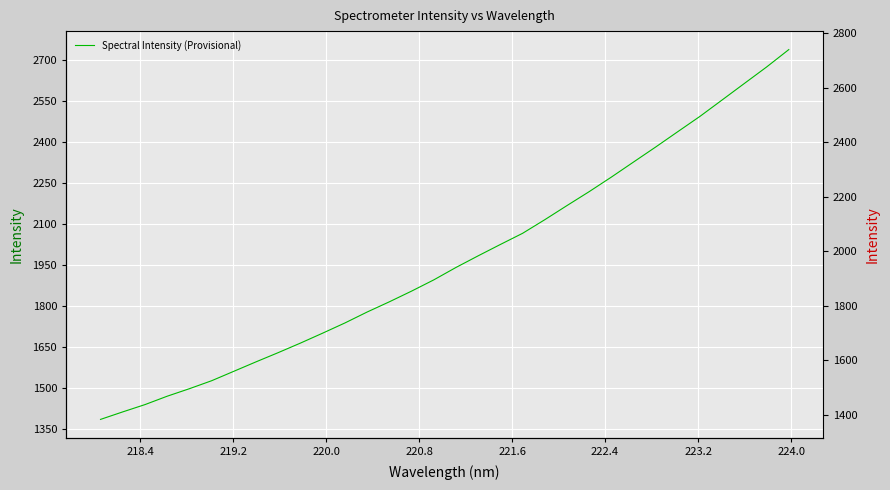

Reading right to left, extract all data points from this chart.

2739.2	2675.5	2615.4	2555.0	2494.9	2438.8	2382.3	2327.2	2271.9	2218.7	2167.6	2115.9	2066.0	2025.1	1983.5	1940.9	1895.3	1854.2	1815.0	1777.6	1737.5	1700.2	1663.8	1628.9	1595.1	1560.4	1525.8	1496.6	1469.1	1438.3	1411.6	1384.1